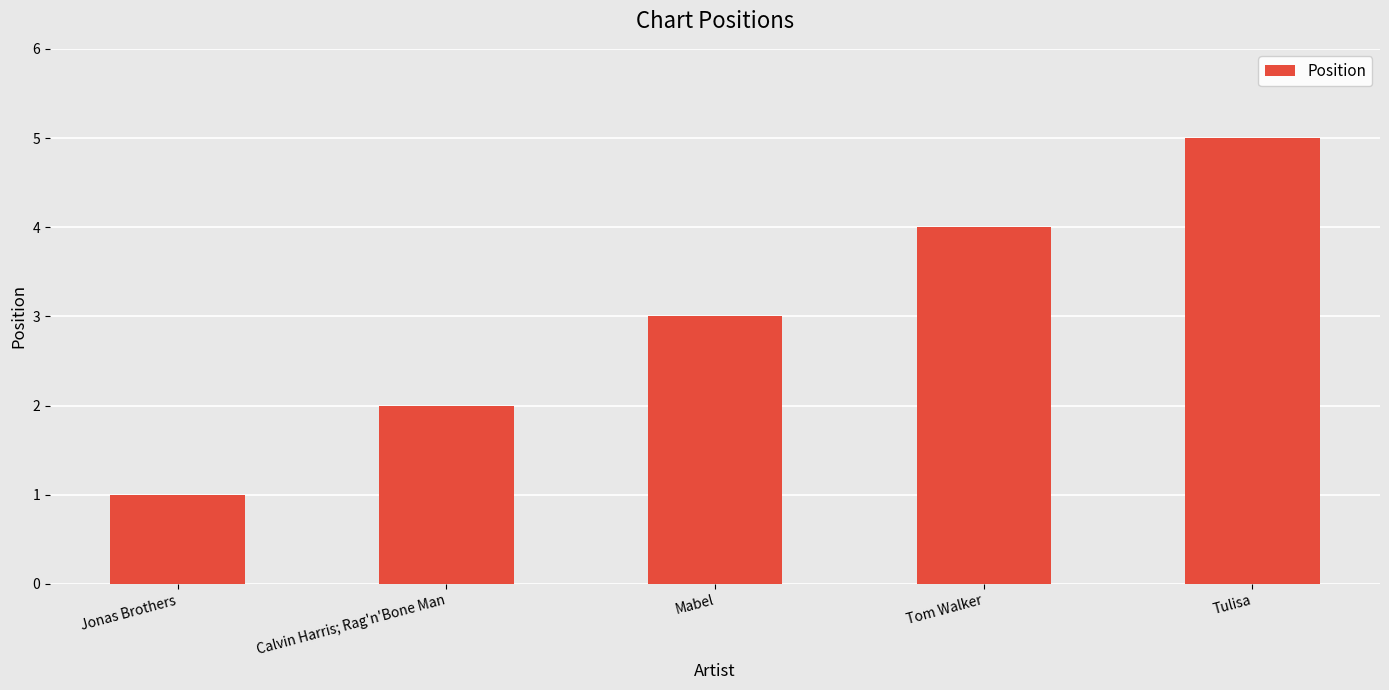

The chart shows a value of 7 at Tom Walker. True or false?

False